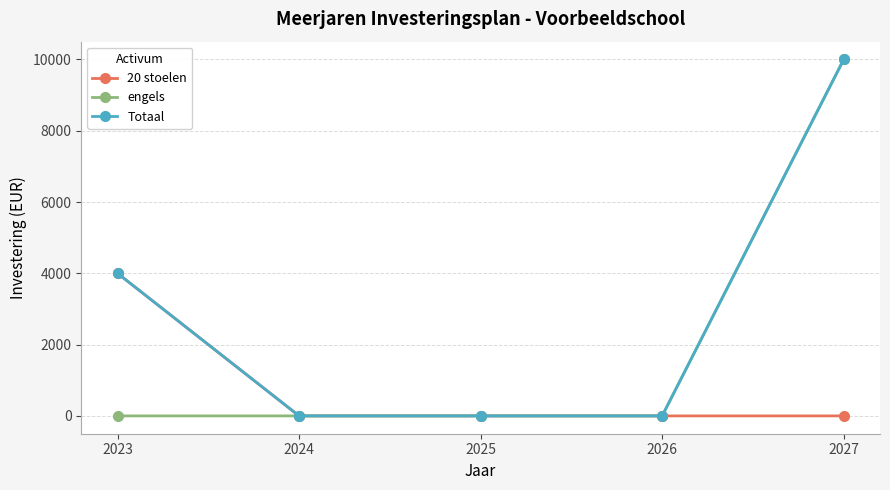

List the series in order of their overall mean, highest first.

Totaal, engels, 20 stoelen